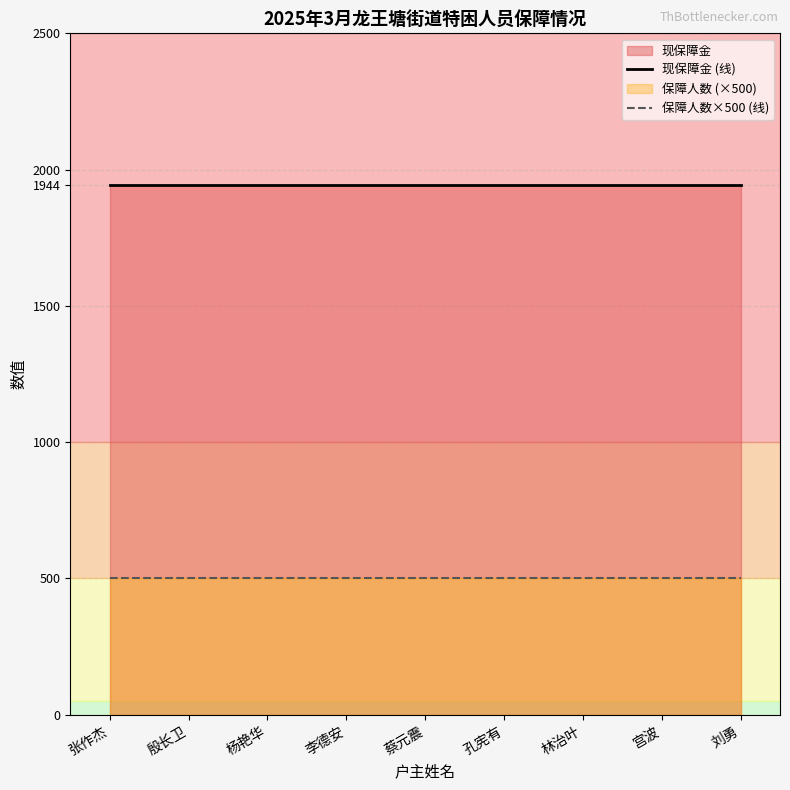

The value of 保障人数×500 (线) at 刘勇 is 500. True or false?

True